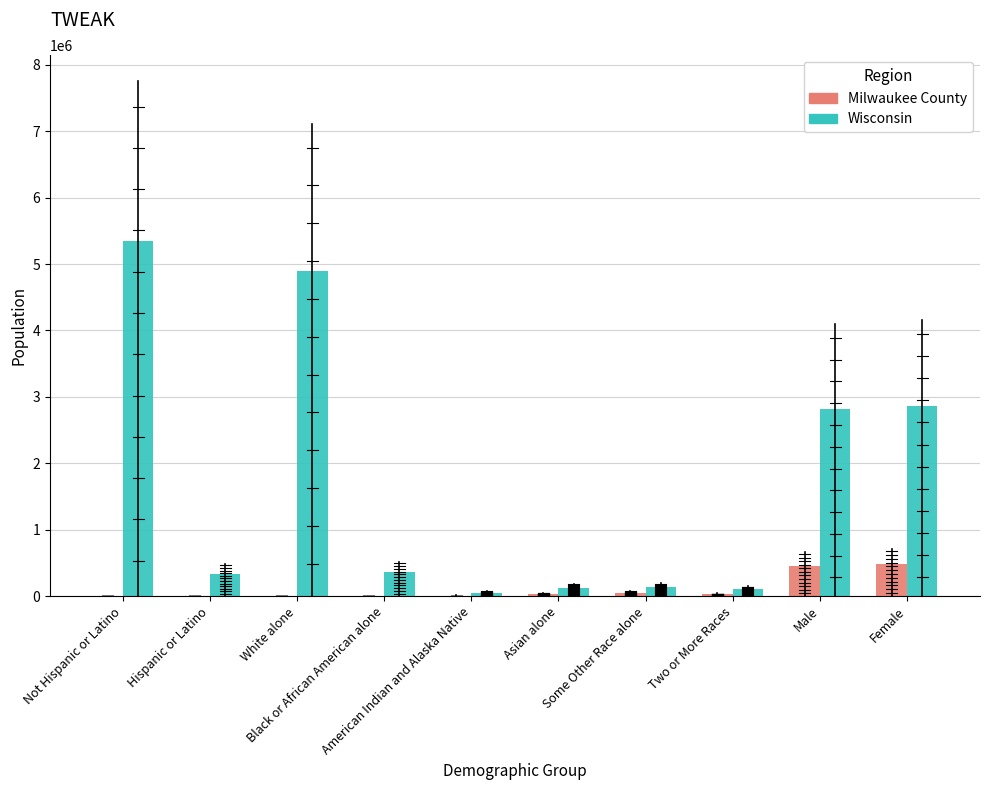

What is the greatest value displayed?

5350930